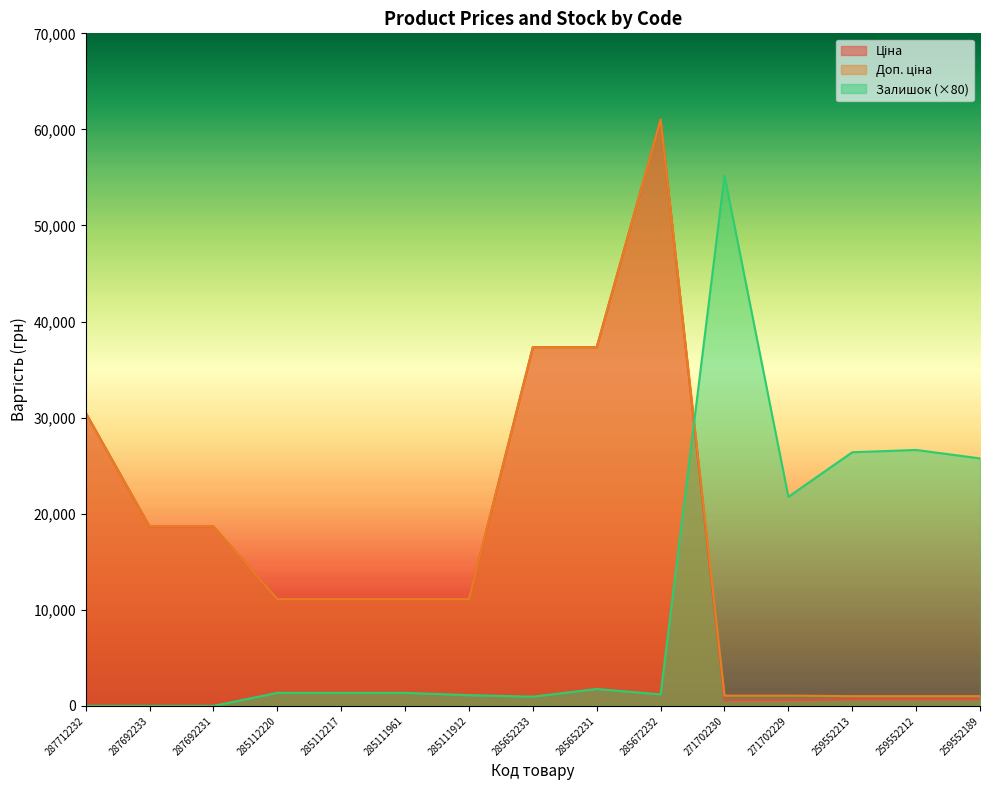

What is the difference between the maximum and second lowest values in the Доп. ціна series?

60006.9